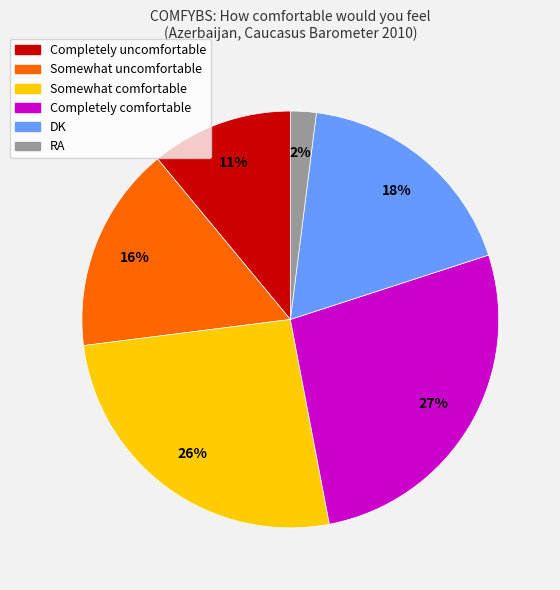

To the nearest percent, what is the difference between the Completely uncomfortable and DK slice percentages?

7%